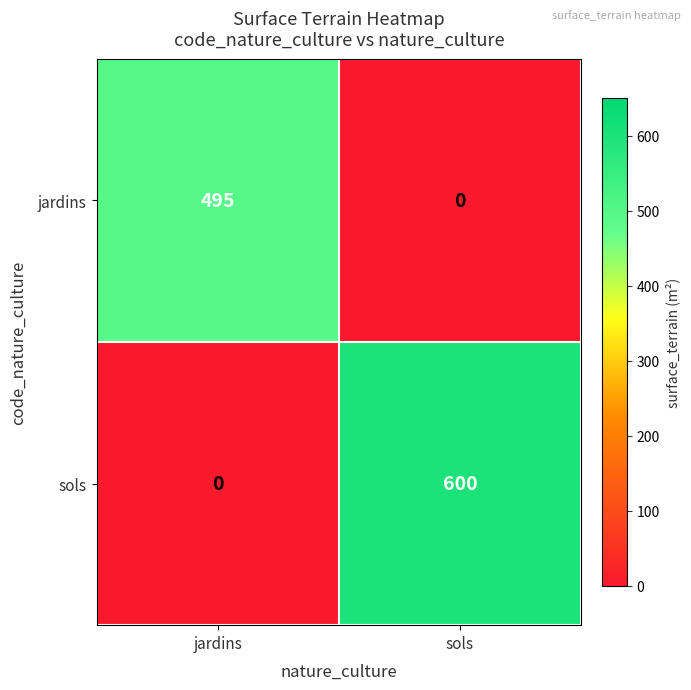

What is the difference between the highest and lowest values at jardins?

495